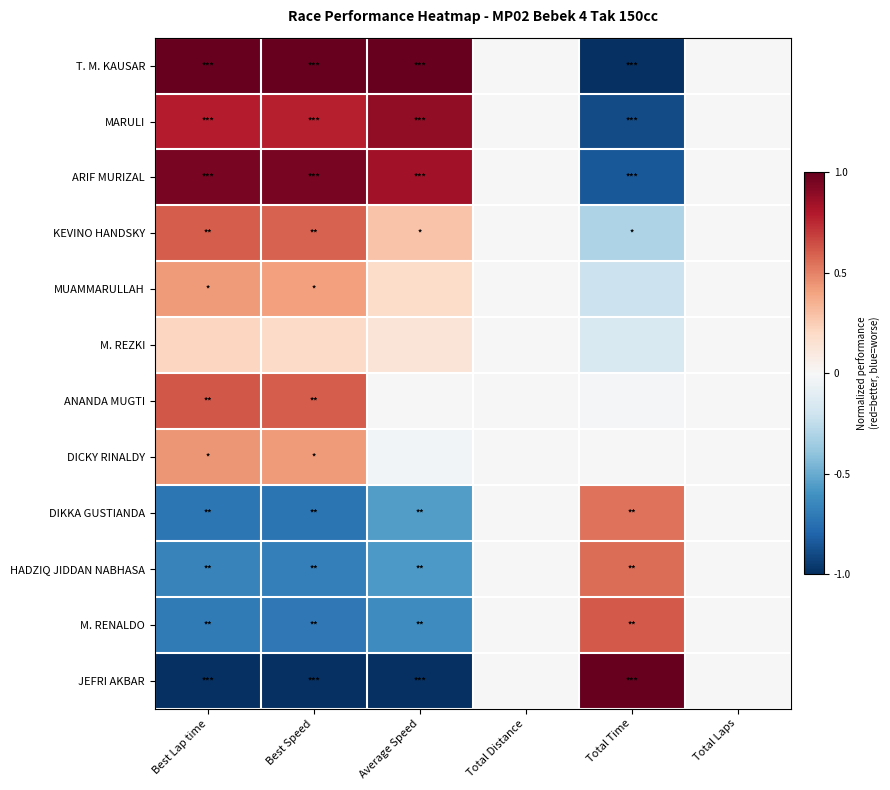

Reading left to right, extract all data points from this chart.

T. M. KAUSAR: Best Lap time=1.0	Best Speed=1.0	Average Speed=1.0	Total Distance=0.0	Total Time=-1.0	Total Laps=0.0
MARULI: Best Lap time=0.8	Best Speed=0.8	Average Speed=0.9	Total Distance=0.0	Total Time=-0.9	Total Laps=0.0
ARIF MURIZAL: Best Lap time=1.0	Best Speed=1.0	Average Speed=0.8	Total Distance=0.0	Total Time=-0.8	Total Laps=0.0
KEVINO HANDSKY: Best Lap time=0.6	Best Speed=0.6	Average Speed=0.3	Total Distance=0.0	Total Time=-0.3	Total Laps=0.0
MUAMMARULLAH: Best Lap time=0.4	Best Speed=0.4	Average Speed=0.2	Total Distance=0.0	Total Time=-0.2	Total Laps=0.0
M. REZKI: Best Lap time=0.2	Best Speed=0.2	Average Speed=0.1	Total Distance=0.0	Total Time=-0.2	Total Laps=0.0
ANANDA MUGTI: Best Lap time=0.6	Best Speed=0.6	Average Speed=-0.0	Total Distance=0.0	Total Time=-0.0	Total Laps=0.0
DICKY RINALDY: Best Lap time=0.4	Best Speed=0.4	Average Speed=-0.0	Total Distance=0.0	Total Time=-0.0	Total Laps=0.0
DIKKA GUSTIANDA: Best Lap time=-0.7	Best Speed=-0.7	Average Speed=-0.6	Total Distance=0.0	Total Time=0.5	Total Laps=0.0
HADZIQ JIDDAN NABHASA: Best Lap time=-0.7	Best Speed=-0.7	Average Speed=-0.6	Total Distance=0.0	Total Time=0.6	Total Laps=0.0
M. RENALDO: Best Lap time=-0.7	Best Speed=-0.7	Average Speed=-0.6	Total Distance=0.0	Total Time=0.6	Total Laps=0.0
JEFRI AKBAR: Best Lap time=-1.0	Best Speed=-1.0	Average Speed=-1.0	Total Distance=0.0	Total Time=1.0	Total Laps=0.0